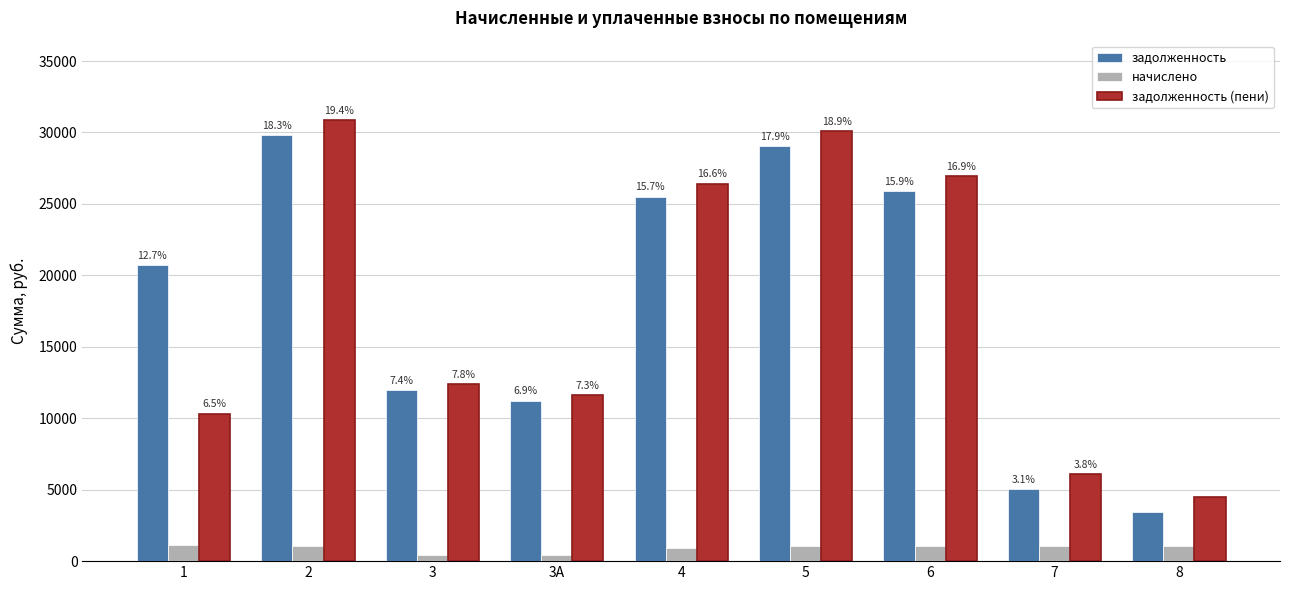

Are the bars grouped side by side (vs. stacked)?

Yes